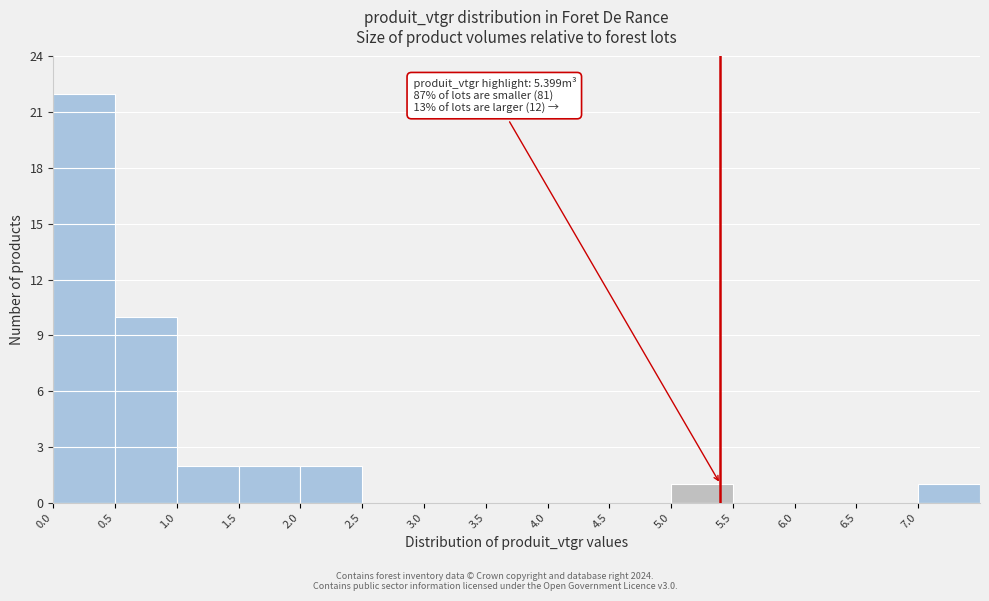

Over which range of the x-axis is the bar tallest?

0.0 to 0.5